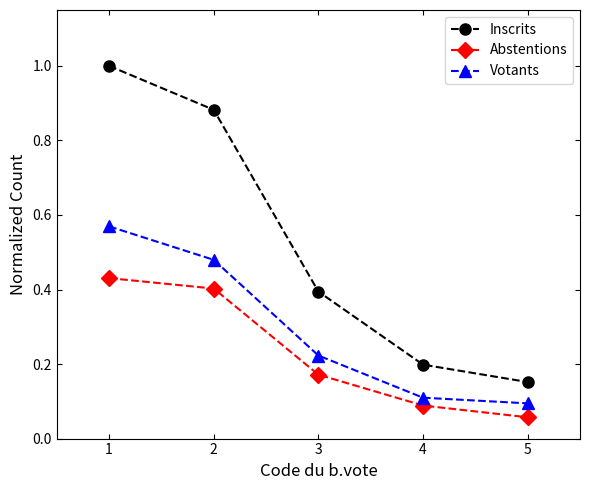

List the series in order of their peak value, highest first.

Inscrits, Votants, Abstentions